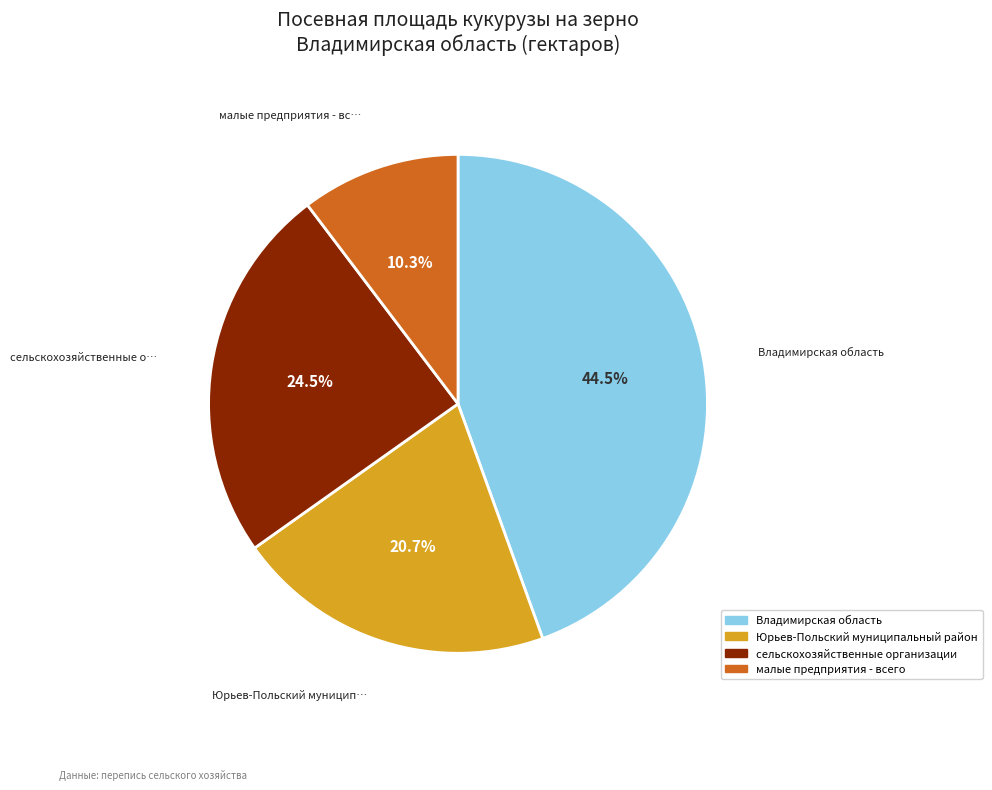

Approximately how many times larger is the value at сельскохозяйственные организации compared to Владимирская область?

0.6